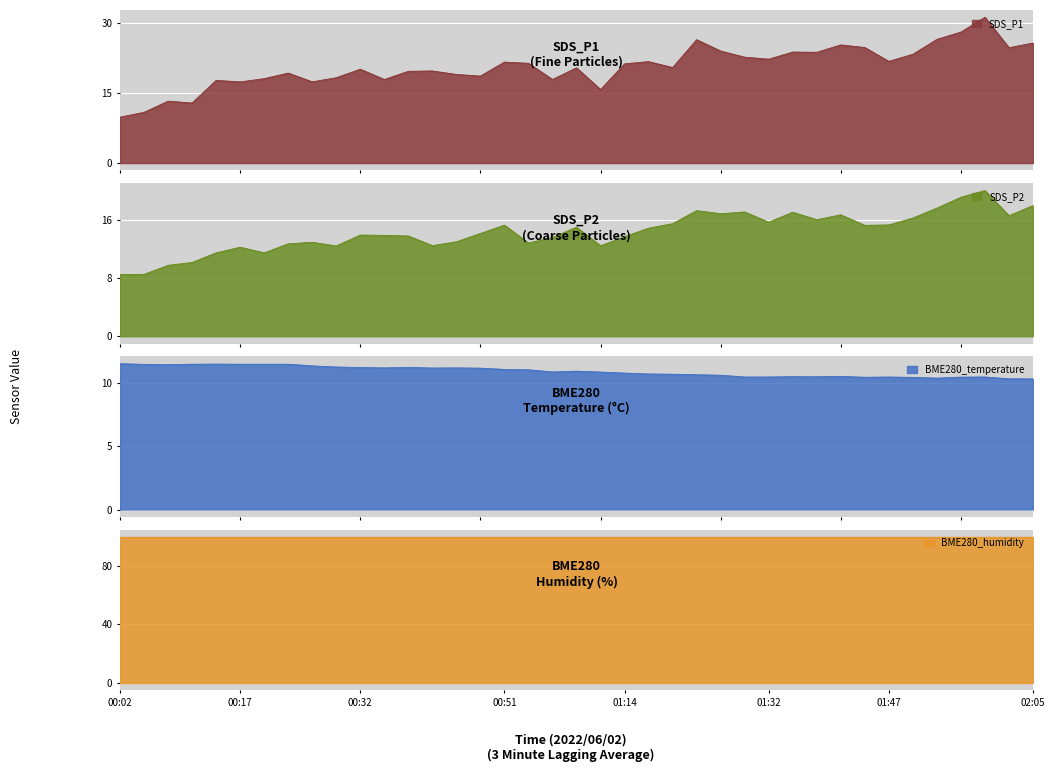

Which category has the highest value across all series?

01:58